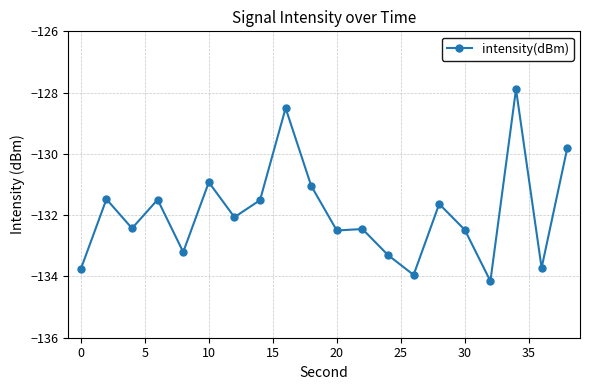

What is the minimum value shown in the chart?

-134.2